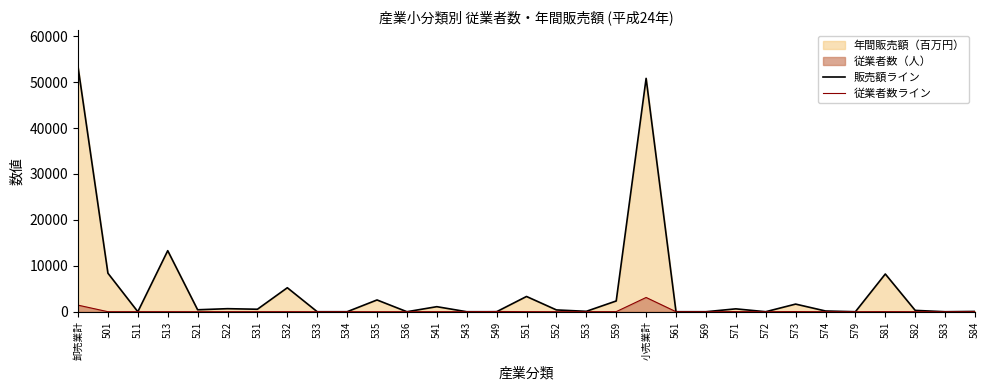

True or false: 販売額ライン has a value of -31887 at 511.

False